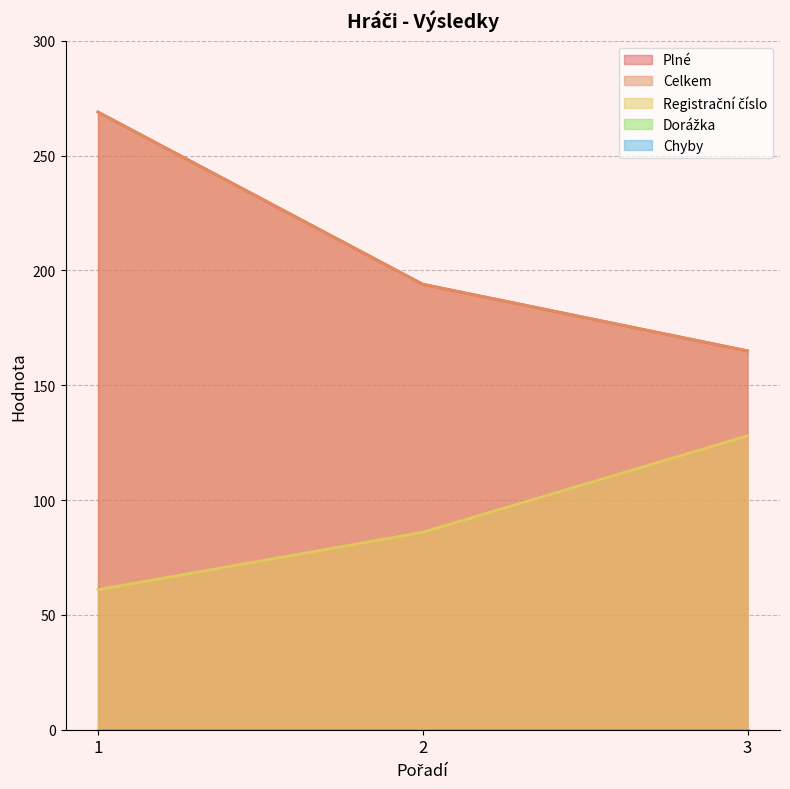

Which series changed the most between 2 and 3?

Registrační číslo